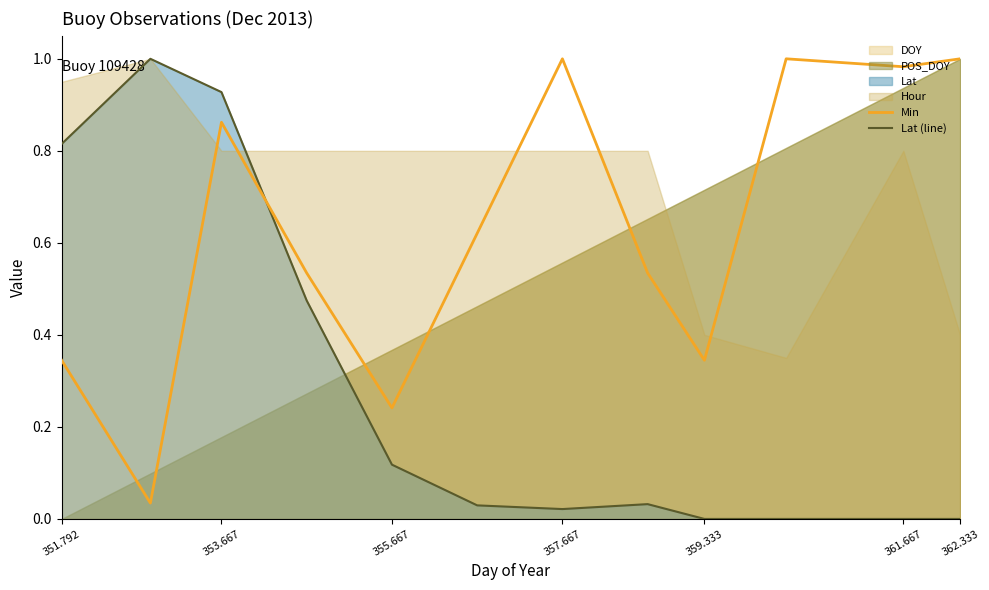

After their last crossing, which series has the higher values: Min or Lat (line)?

Min